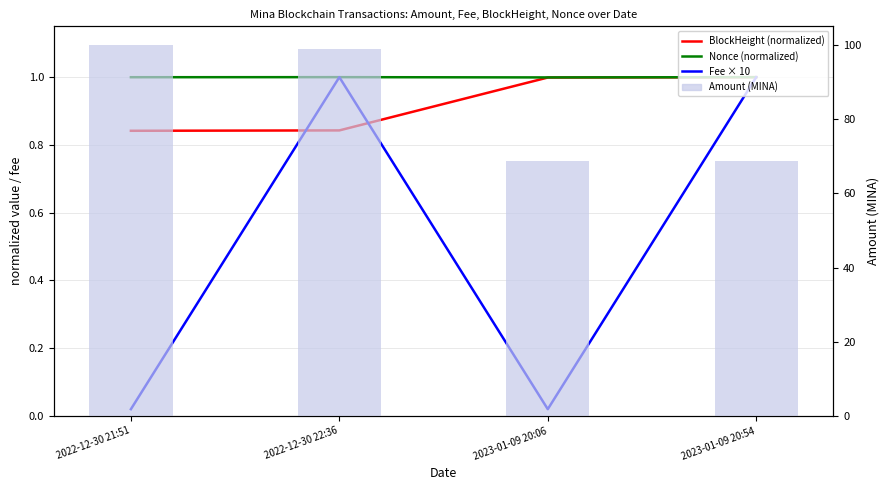

At 2023-01-09 20:06, list the series in order from largest to smallest.

Amount (MINA), Nonce (normalized), BlockHeight (normalized), Fee × 10